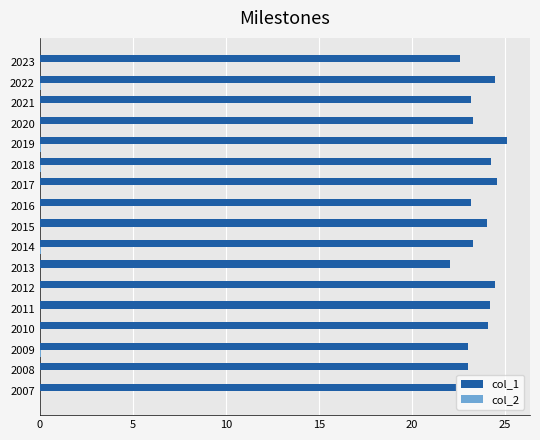

The col_1 series shows 33.8 at 2015. True or false?

False